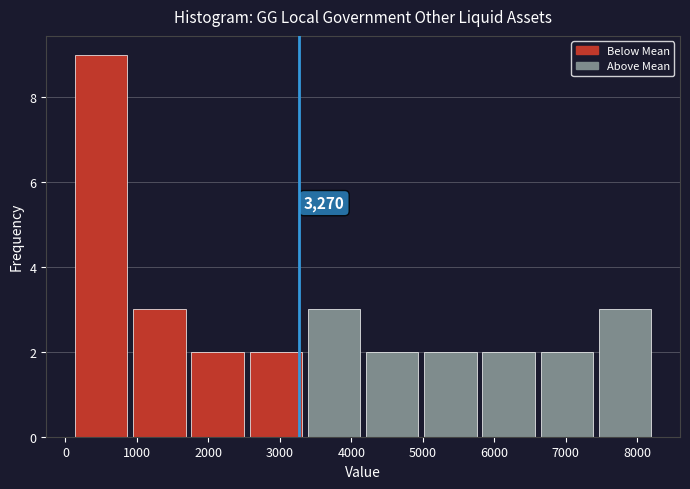

Which range on the x-axis has the tallest bar?

100 to 900